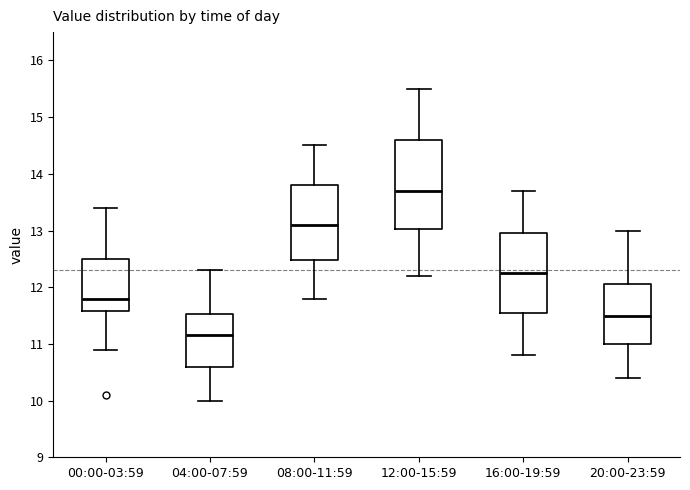

Which box's median line is the lowest?

04:00-07:59